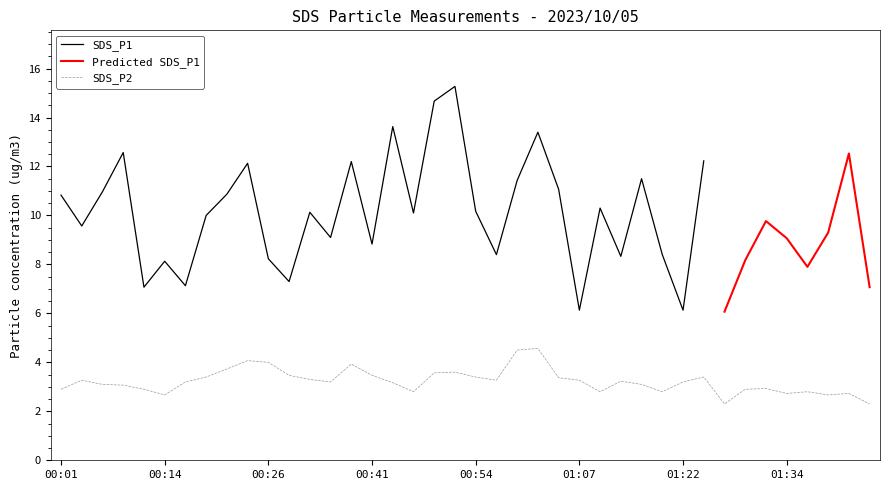

Where is the data nearest to the value 3?

00:08